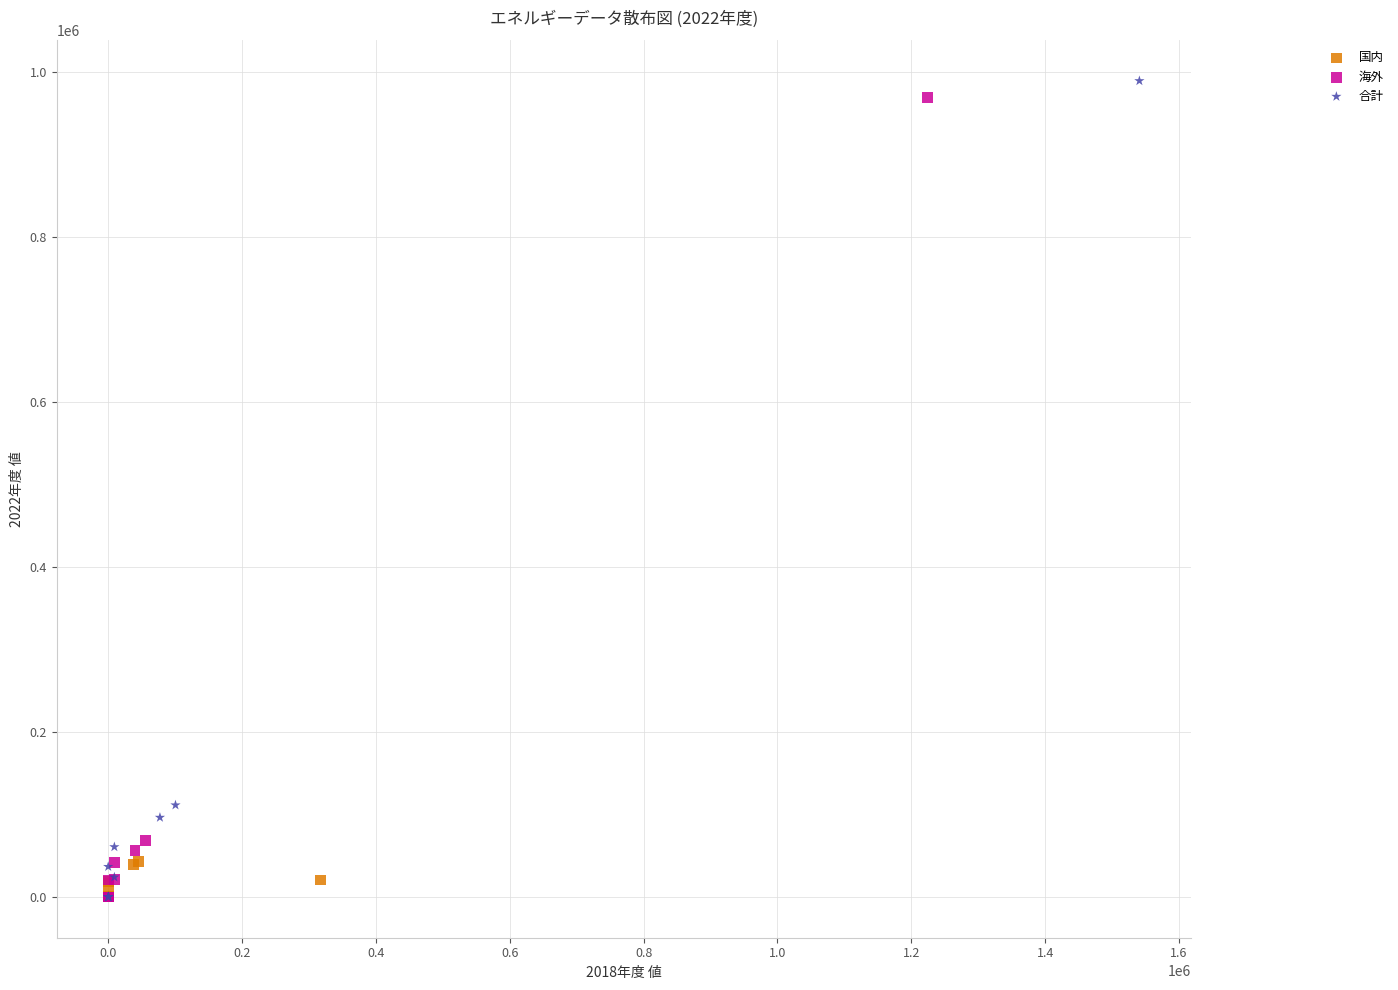

Which series has the largest Y range (max minus min)?

合計